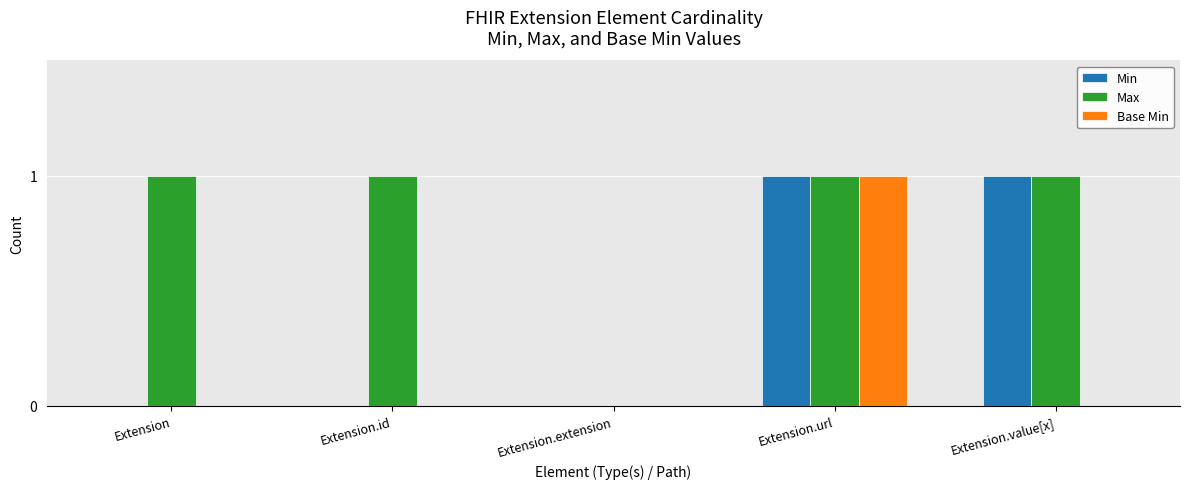

The Base Min series shows 1 at Extension.url. True or false?

True